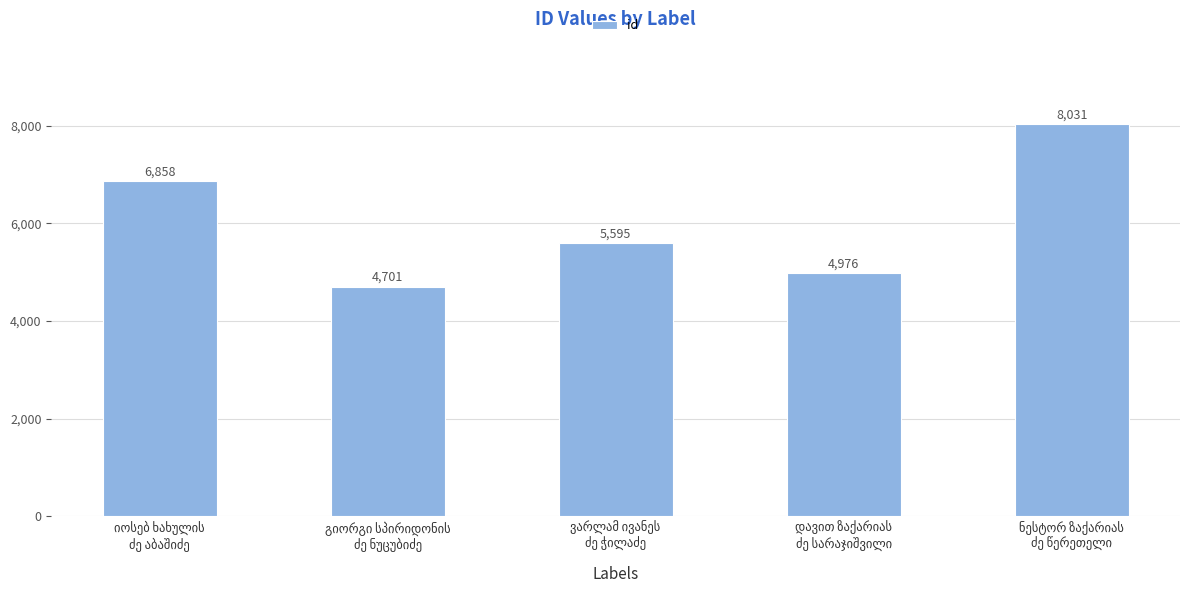

What is the greatest value displayed?

8031